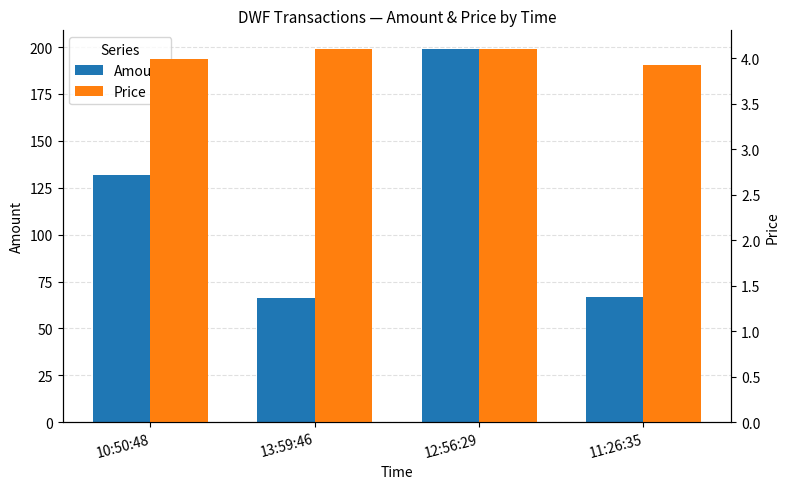

At 13:59:46, list the series in order from largest to smallest.

Amount, Price